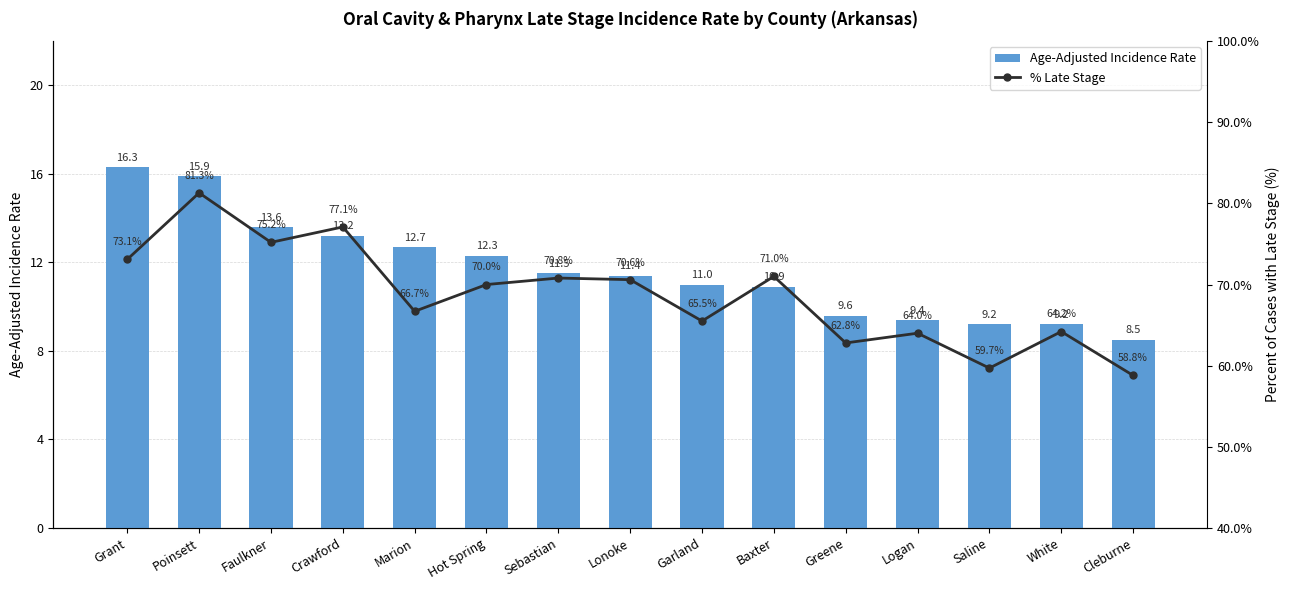

What is the average value of the Age-Adjusted Incidence Rate series?

11.6